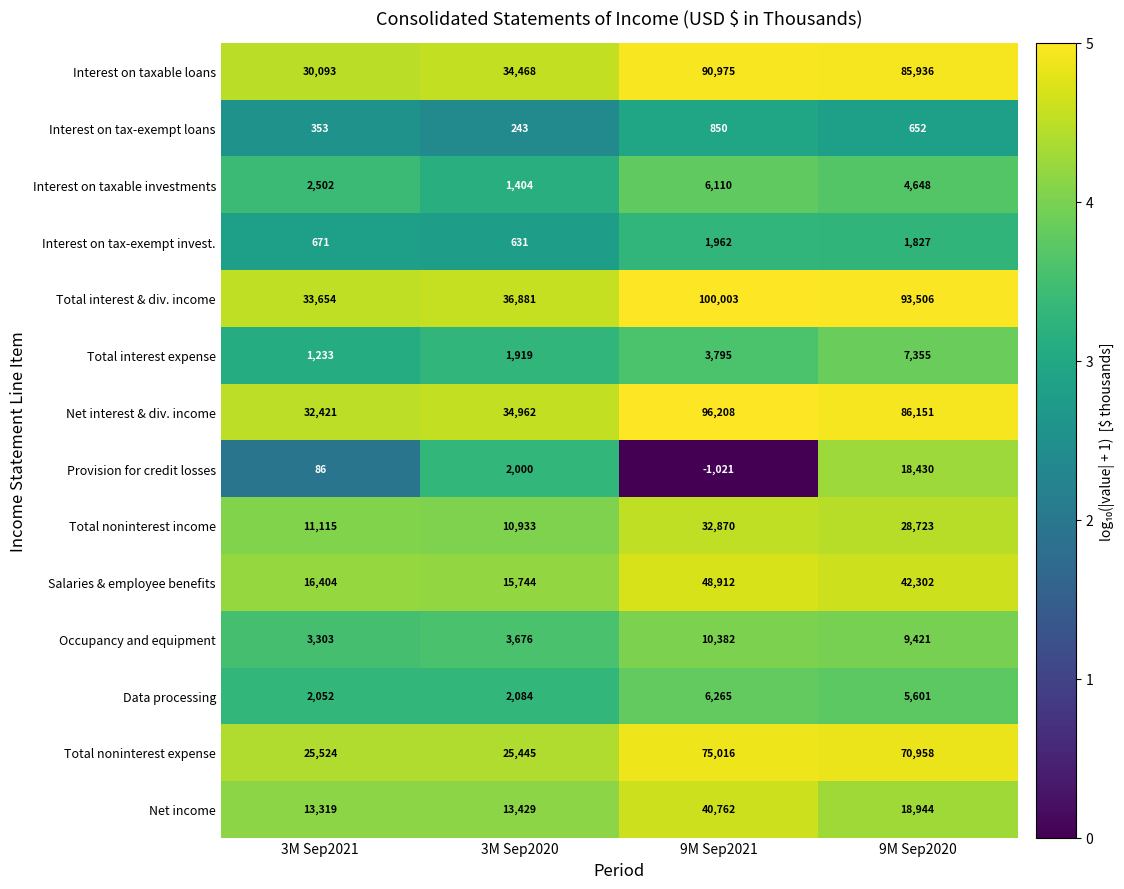

Which series has the largest total across all categories?

Total interest & div. income